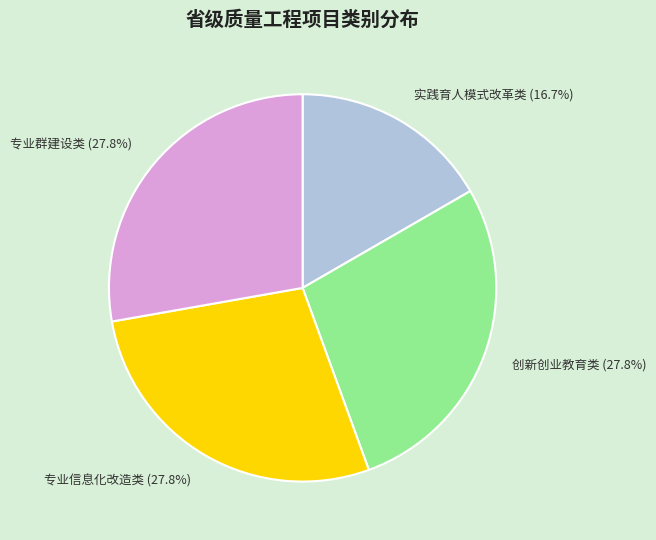

Combined, do 专业群建设类 and 创新创业教育类 account for over 50%?

Yes